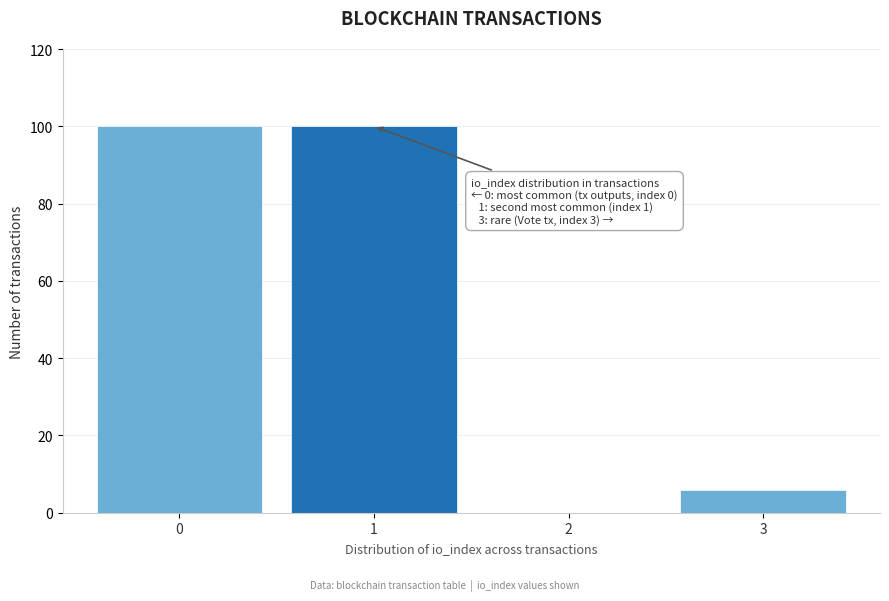

Reading left to right, list all the values displayed in this chart.

0=100	1=100	2=0	3=6